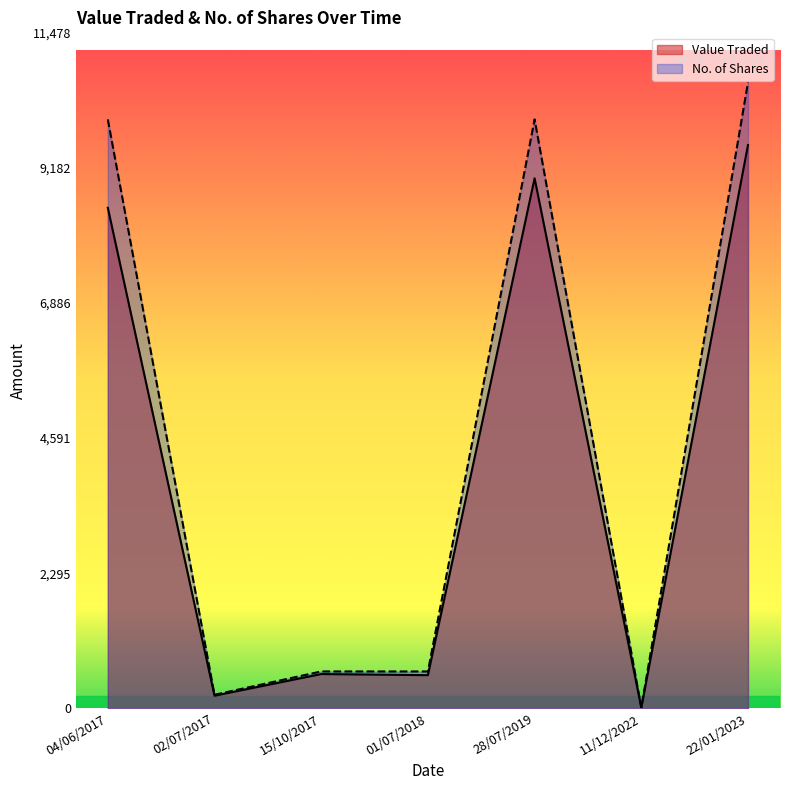

What is the maximum value for No. of Shares?

10628